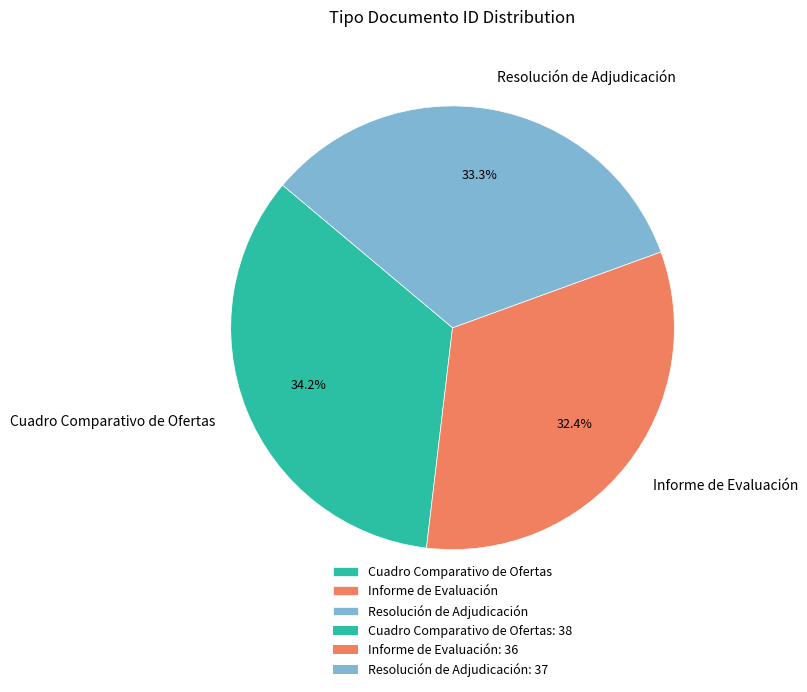

To the nearest percent, what is the difference between the largest and smallest slice percentages?

2%